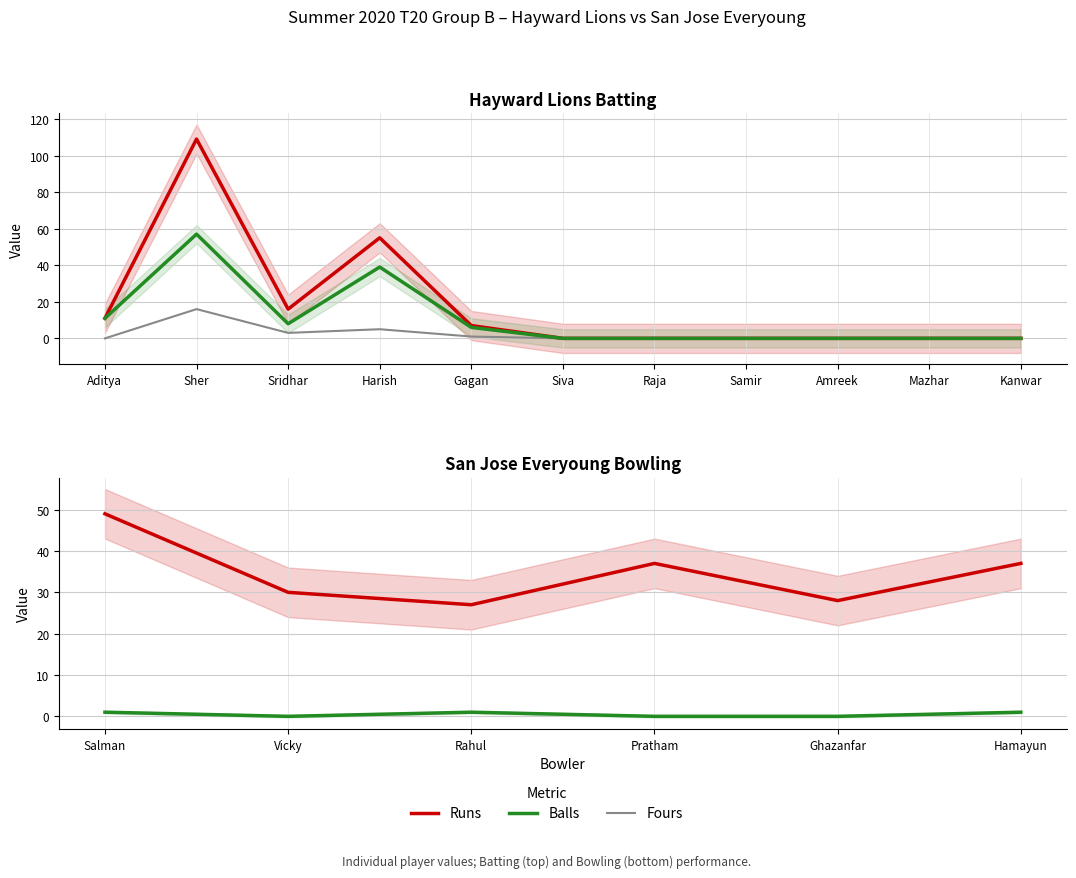

At which category is the sum across all series the highest?

Sher